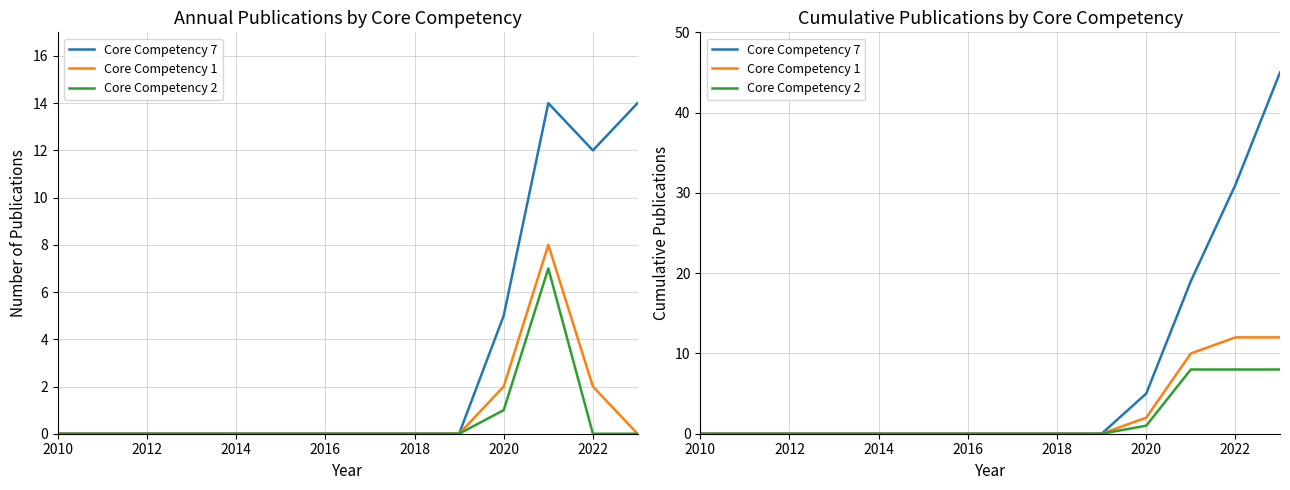

Which has a higher value, 2012 or 12?

12